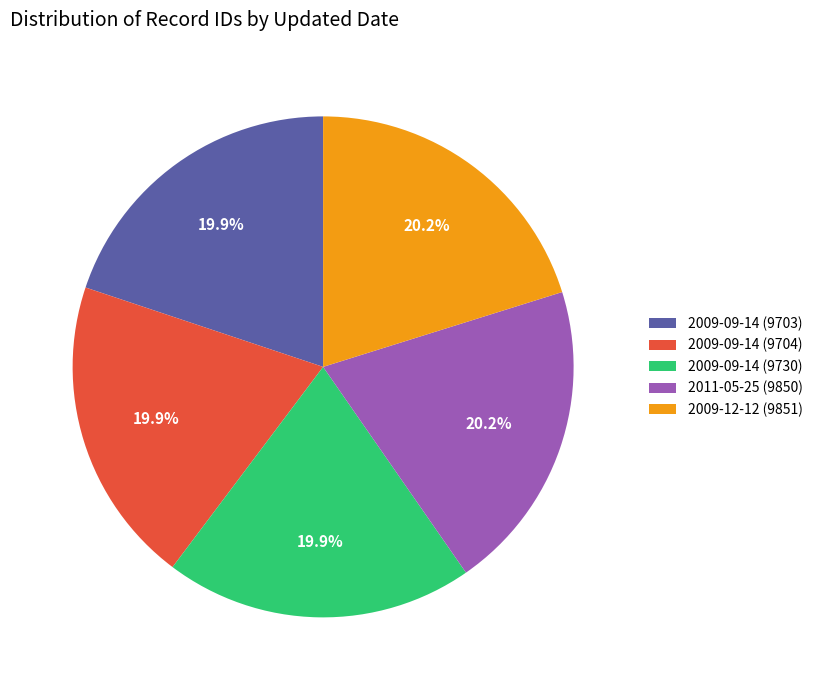

To the nearest percent, what percentage of the pie is 2011-05-25 (9850)?

20%